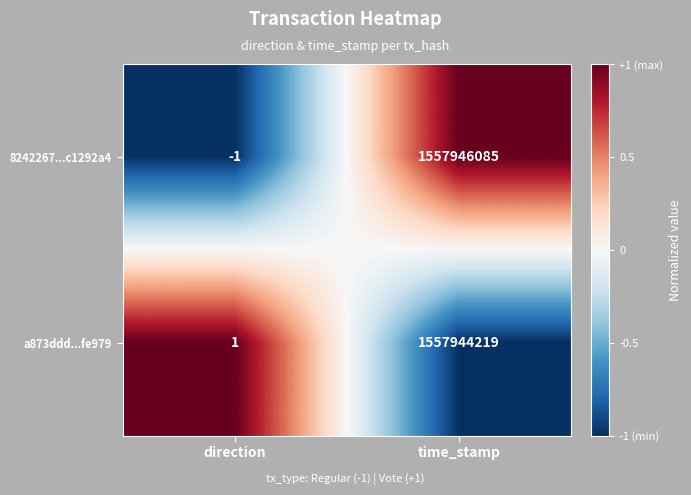

At which label is 8242267...c1292a4 closest to 778973042?

direction